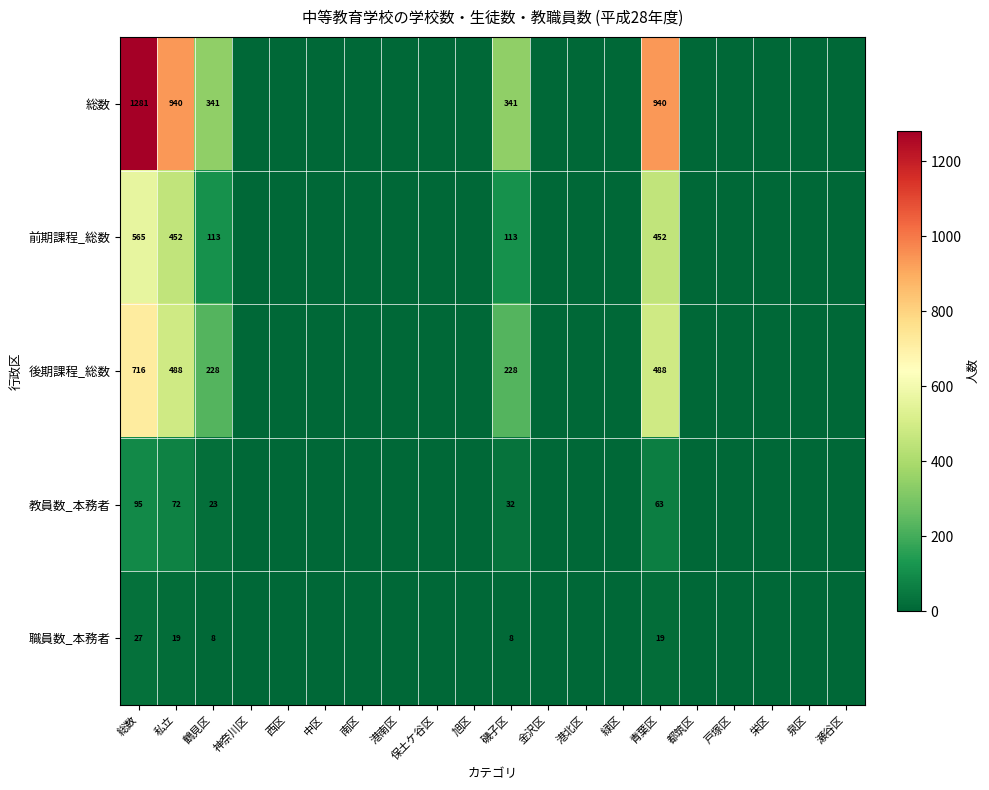

At 磯子区, list the series in order from smallest to largest.

職員数_本務者, 教員数_本務者, 前期課程_総数, 後期課程_総数, 総数